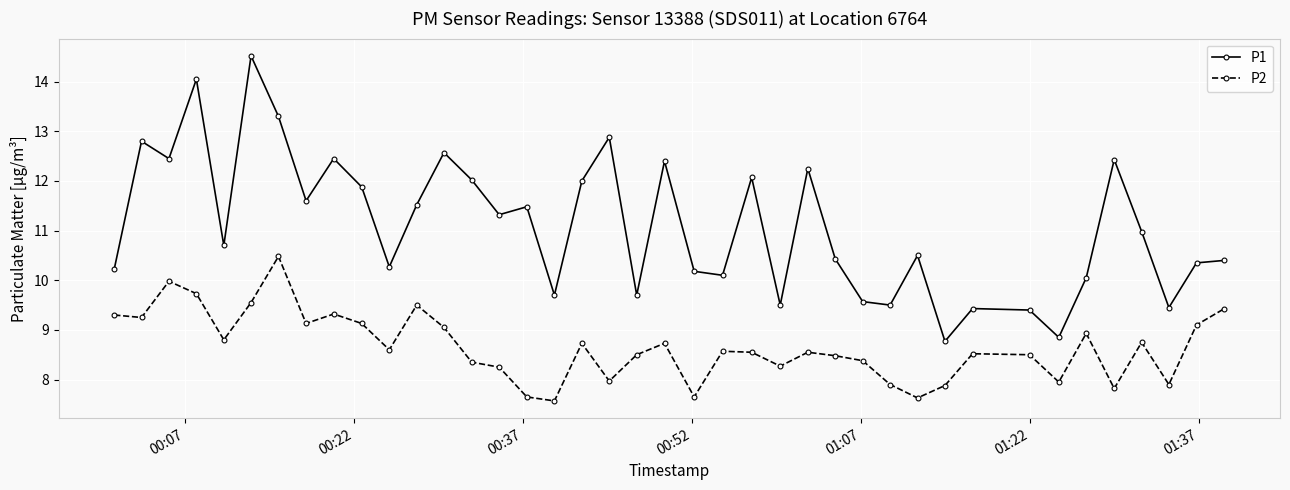

What is the value of the P2 point at the 22nd from the left?

7.7